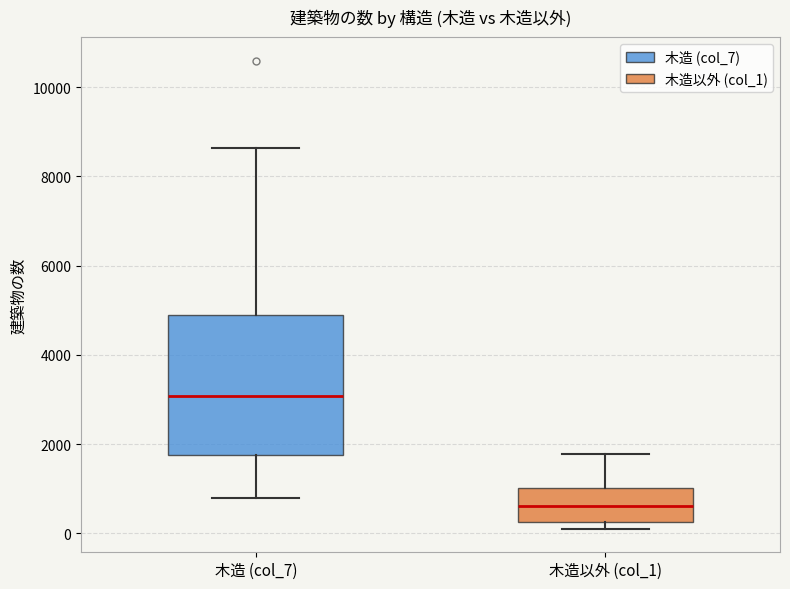

Comparing the boxes themselves (not the whiskers), which one is the tallest?

木造 (col_7)